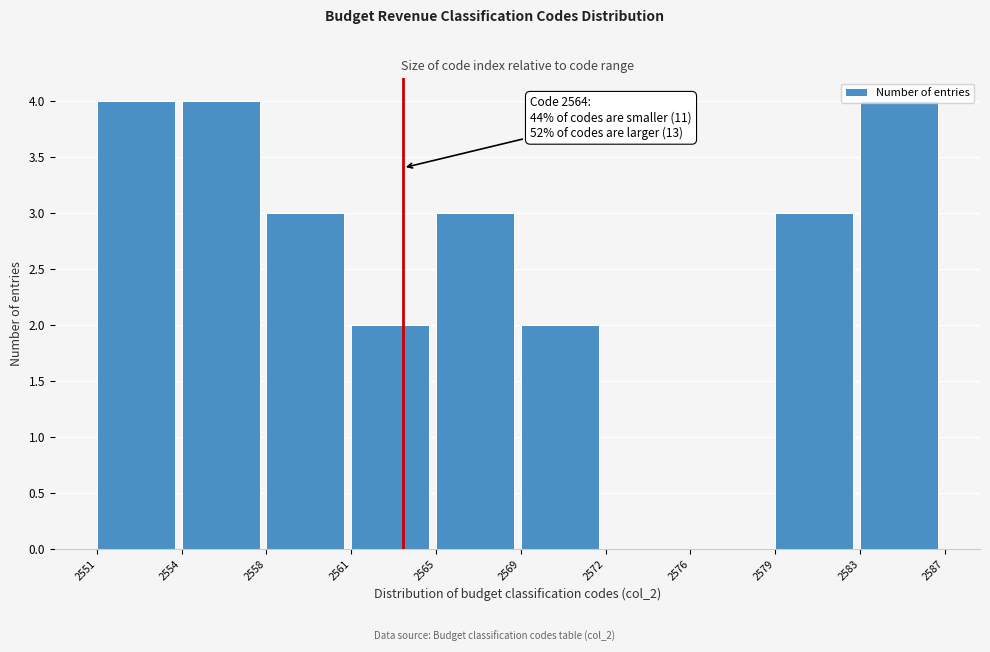

What is the change in value from 2551 to 2576?

-4